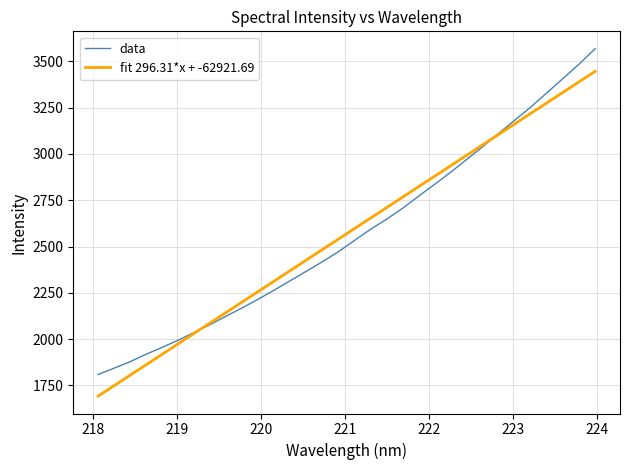

Which series has the largest range (max minus min)?

data